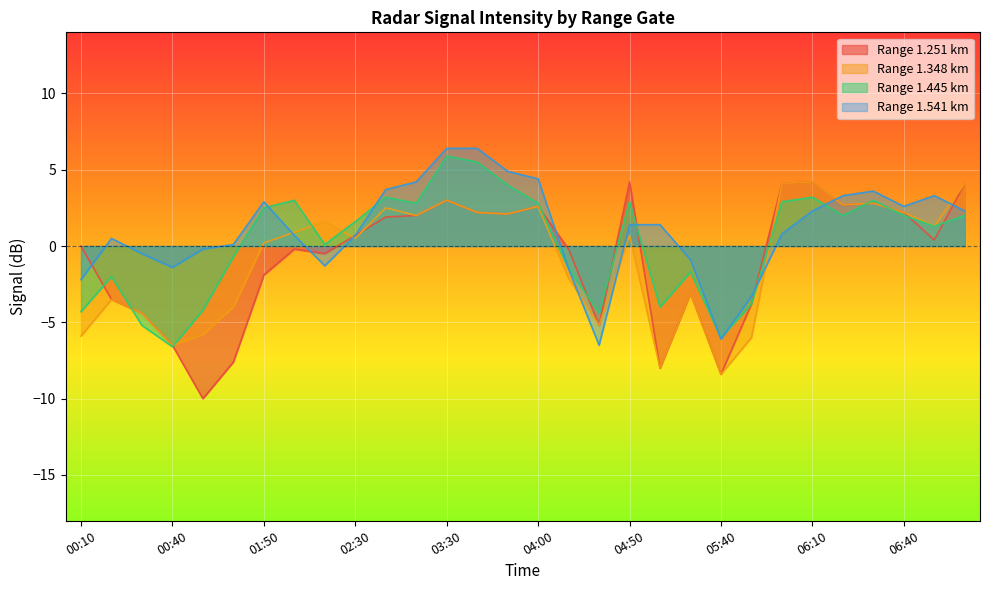

What is the value of the 1.541 point at the 19th from the left?

1.4